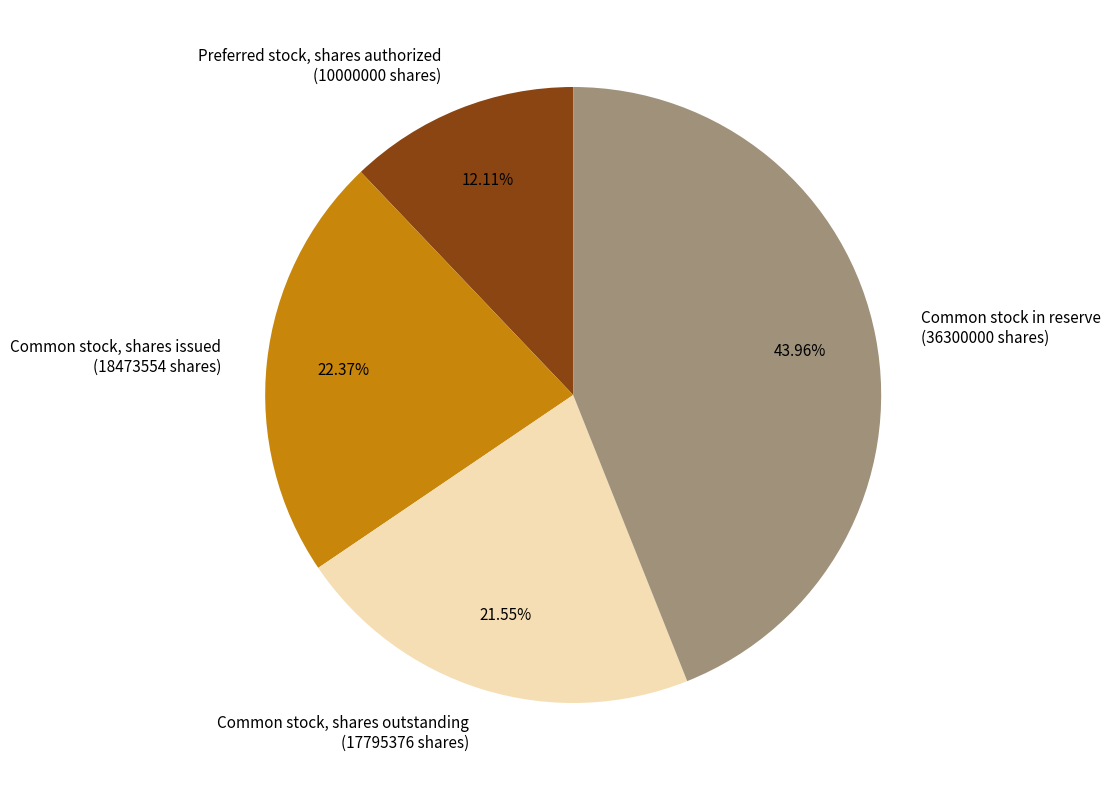

Is there any slice that represents more than half of the pie?

No